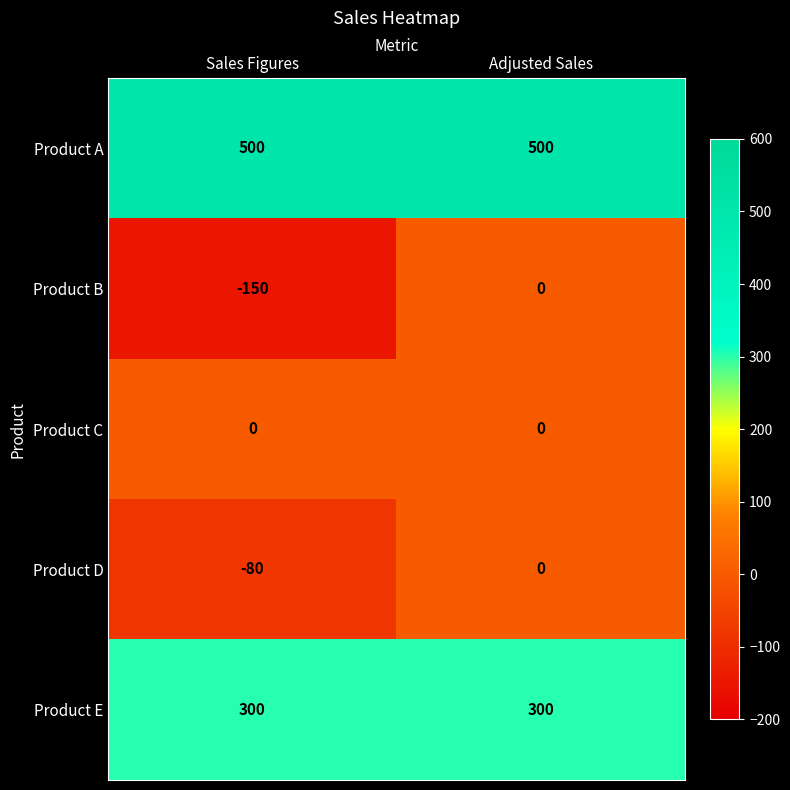

What is the smallest value displayed?

-150